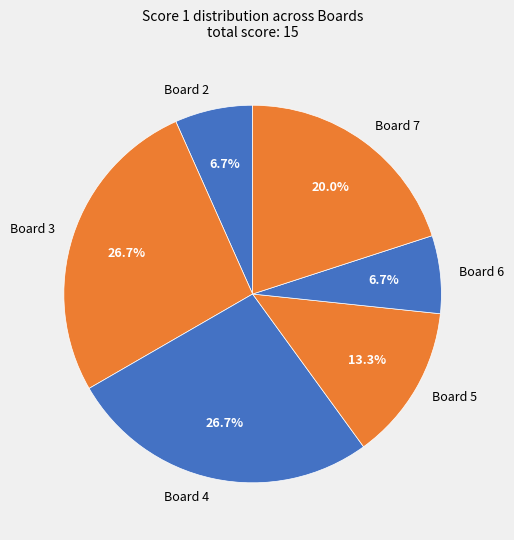

Does any single category account for the majority?

No